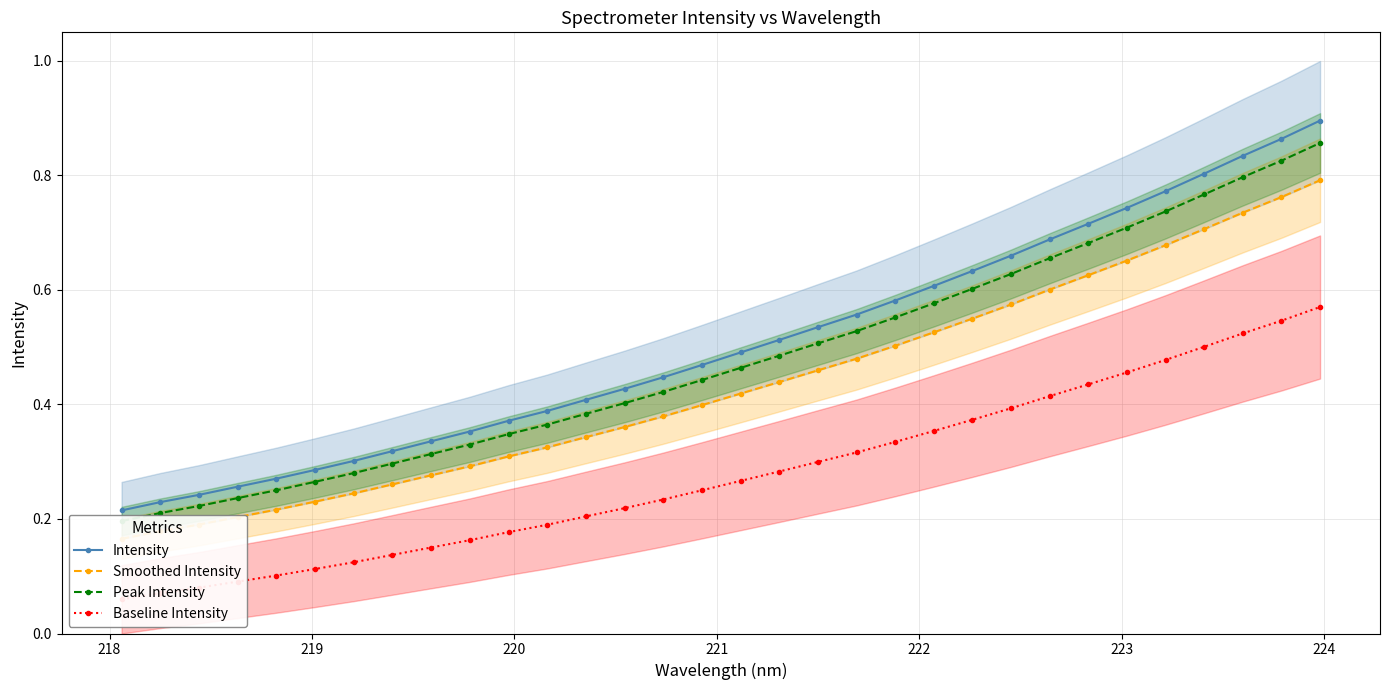

Is the value of Smoothed Intensity at 11 greater than the value of Baseline Intensity at 10?

Yes